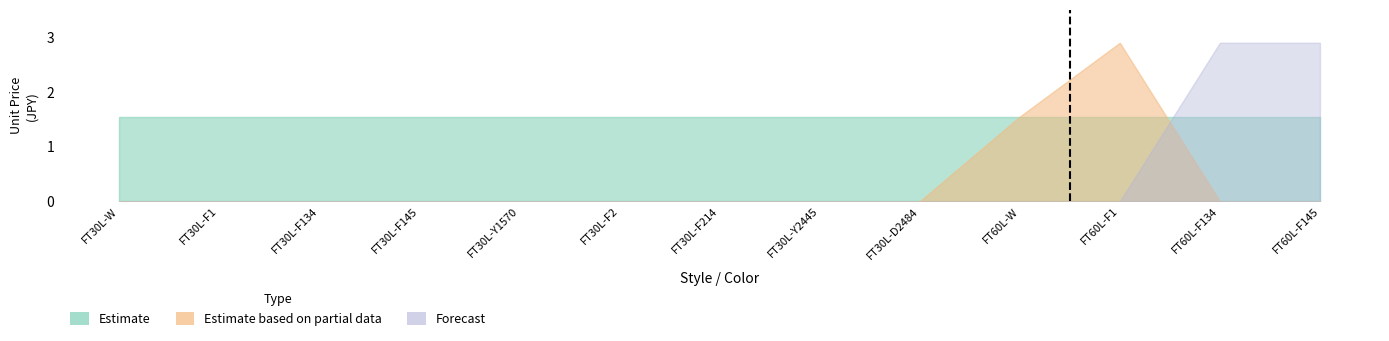

Which series has the largest range (max minus min)?

Estimate based on partial data